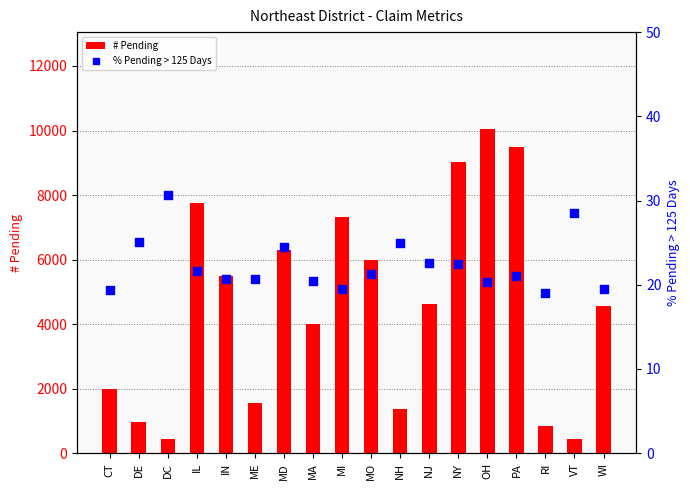

Which series has the largest Y range (max minus min)?

# Pending